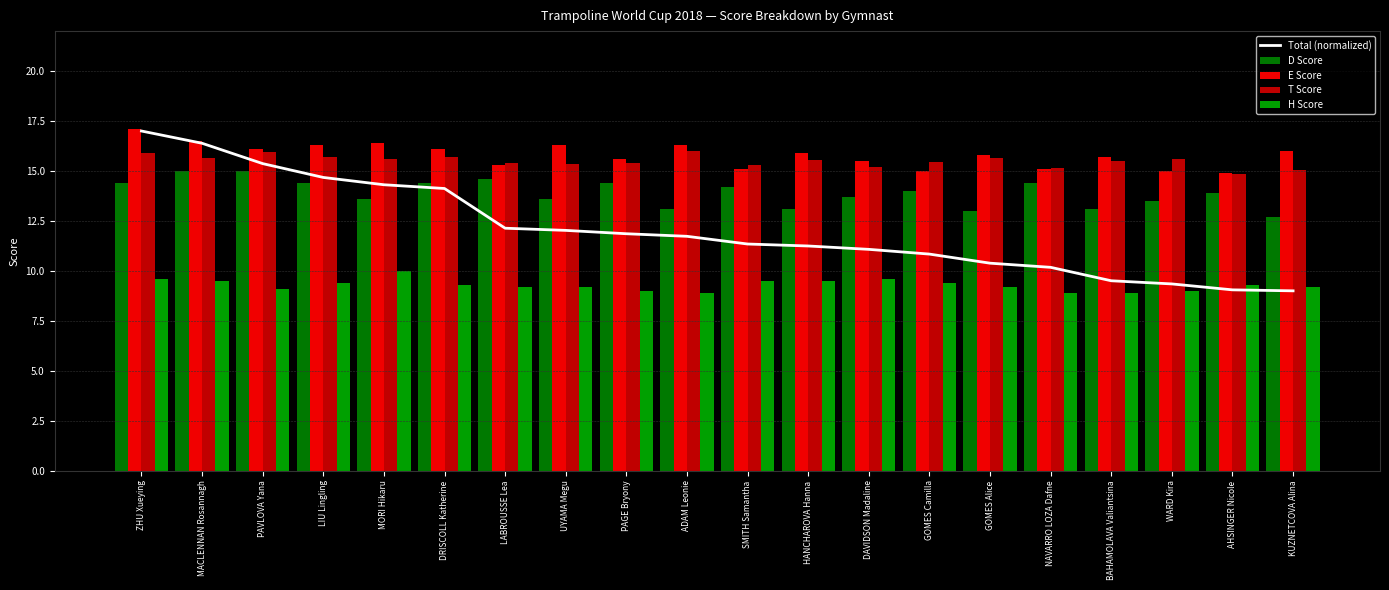

What is the label of the 4th bar from the left?

LIU Lingling